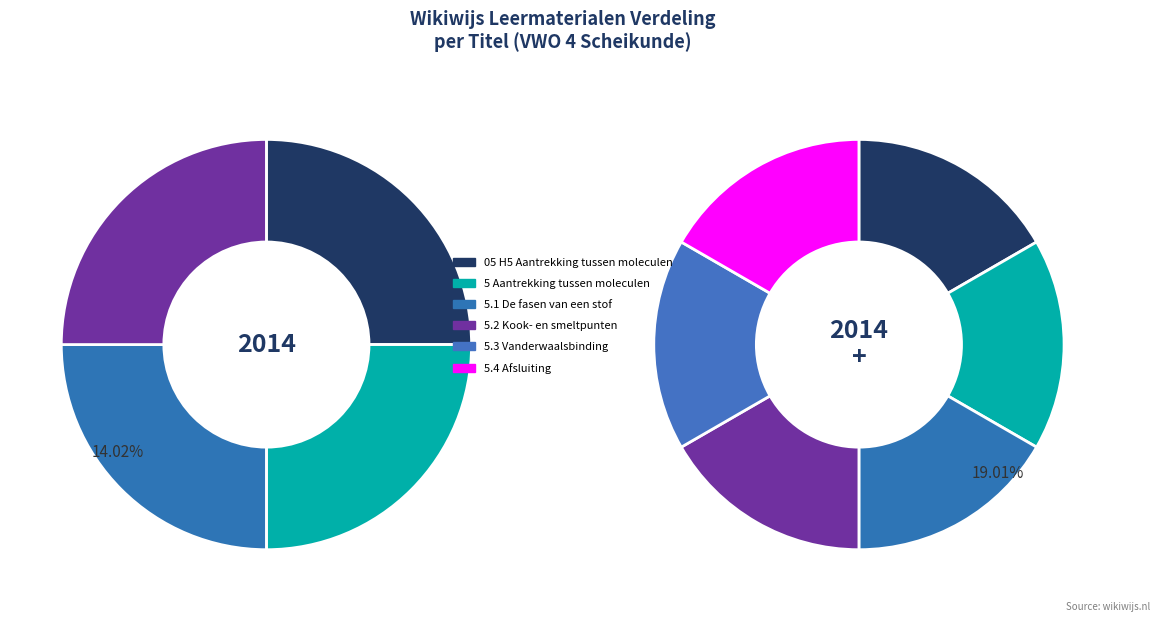

How many slices are in this pie chart?

6